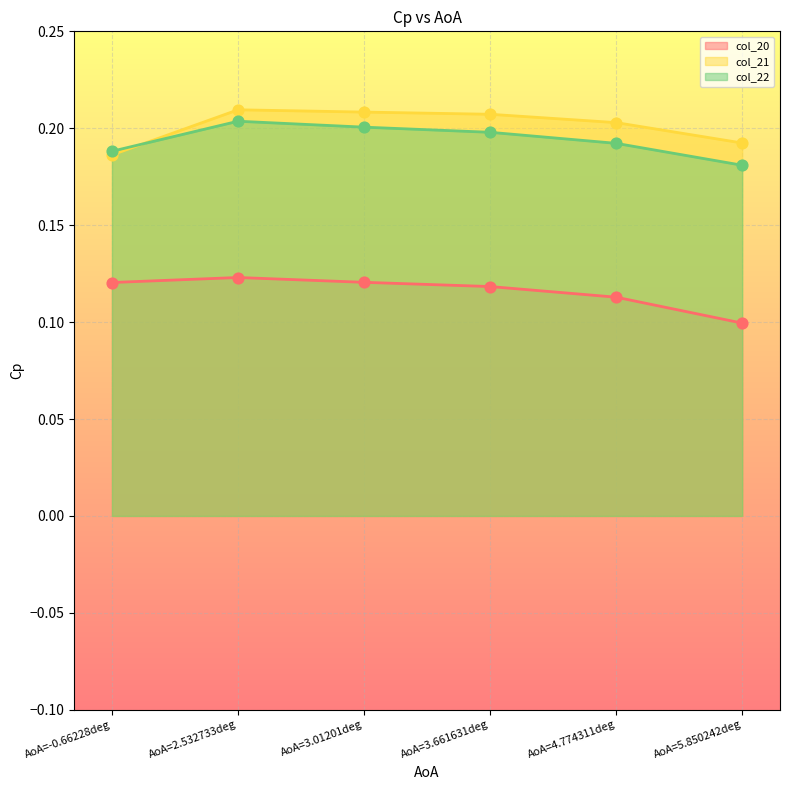

What are all the series names shown in the legend?

col_20, col_21, col_22